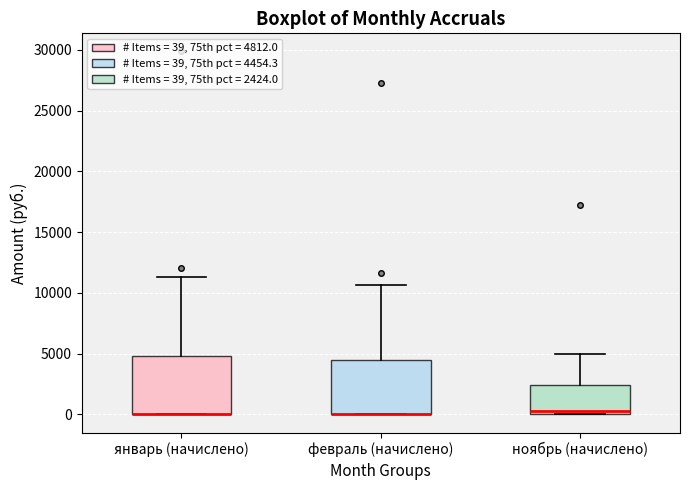

Reading left to right, read every box against the y-axis: the position of its median line, the range the box covers, and the ends of its whiskers. The values are not printed on the chart, so give them approximately, as read against the axis.

январь (начислено): median 0 (drawn on the box's lower edge), box 0 to 5000, whiskers 0 to 11500
февраль (начислено): median 0 (drawn on the box's lower edge), box 0 to 4500, whiskers 0 to 10500
ноябрь (начислено): median 500, box 0 to 2500, whiskers 0 to 5000